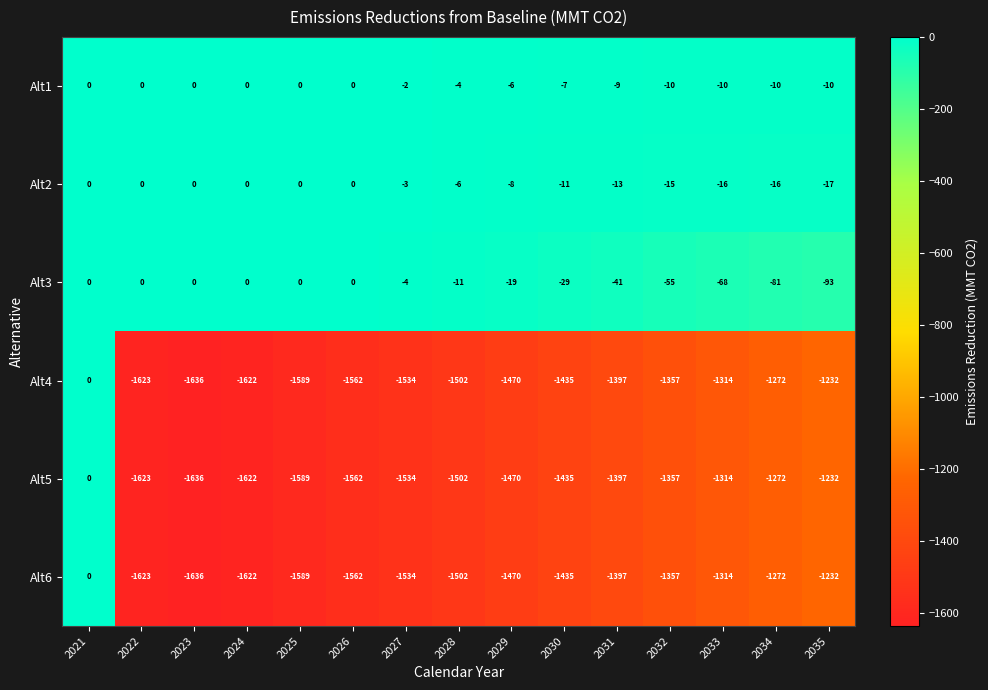

The Alt4 series shows 1128 at 2021. True or false?

False